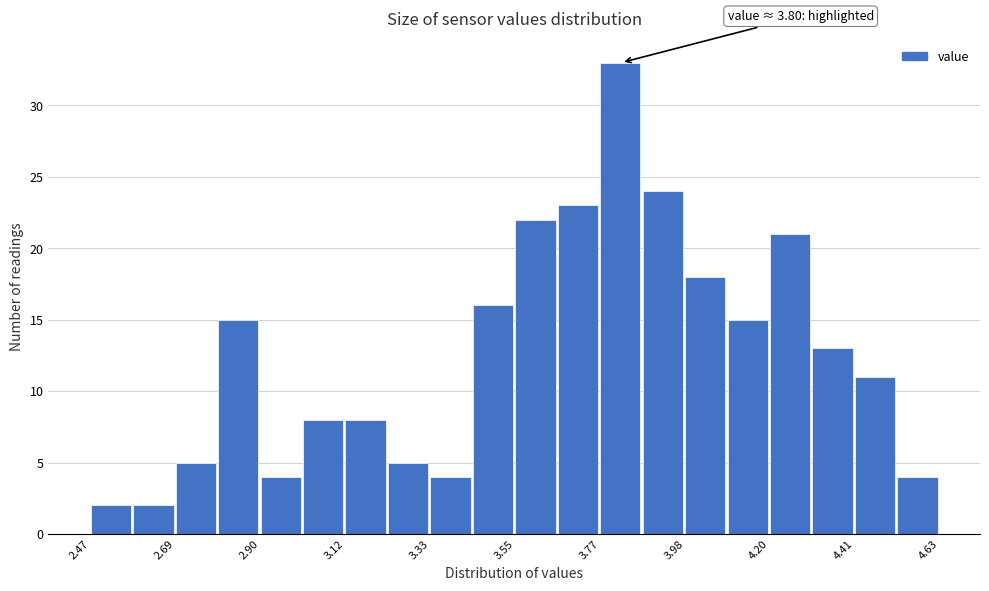

Read against the x-axis, roughly where is the centre of the tallest bar?

3.80